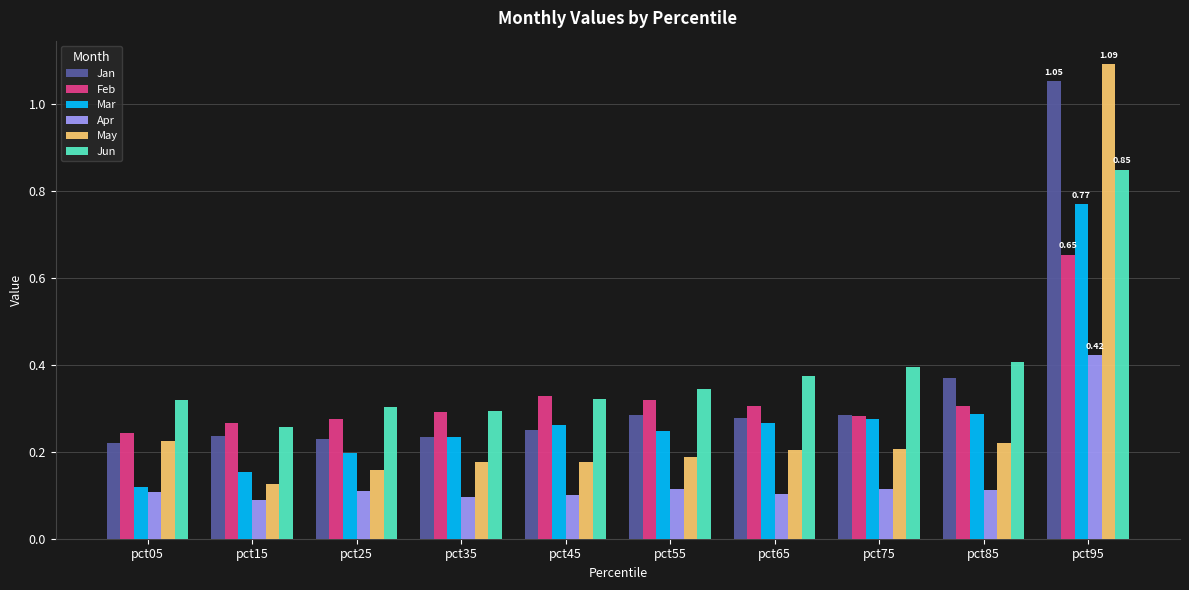

At pct65, list the series in order from smallest to largest.

Apr, May, Mar, Jan, Feb, Jun